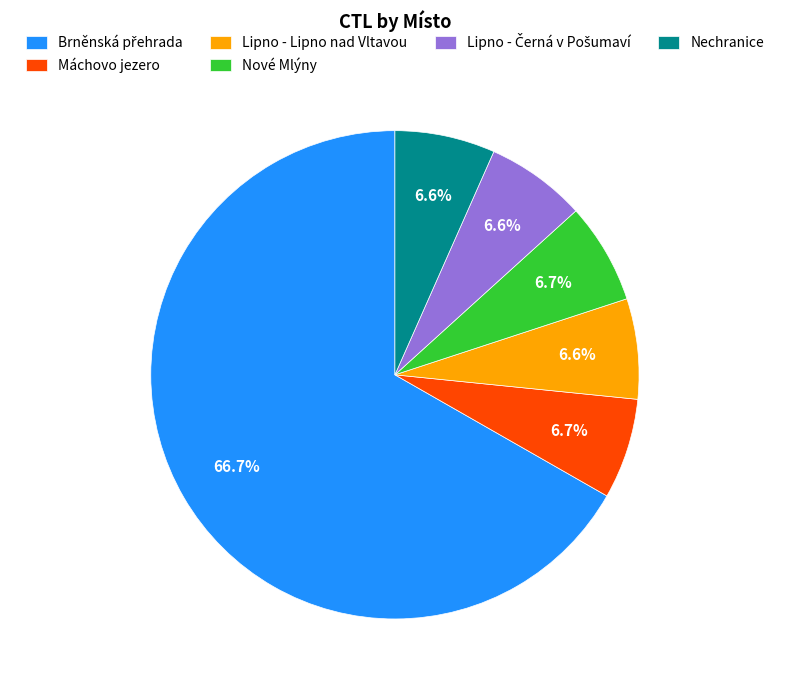

Is there a majority slice in this chart?

Yes